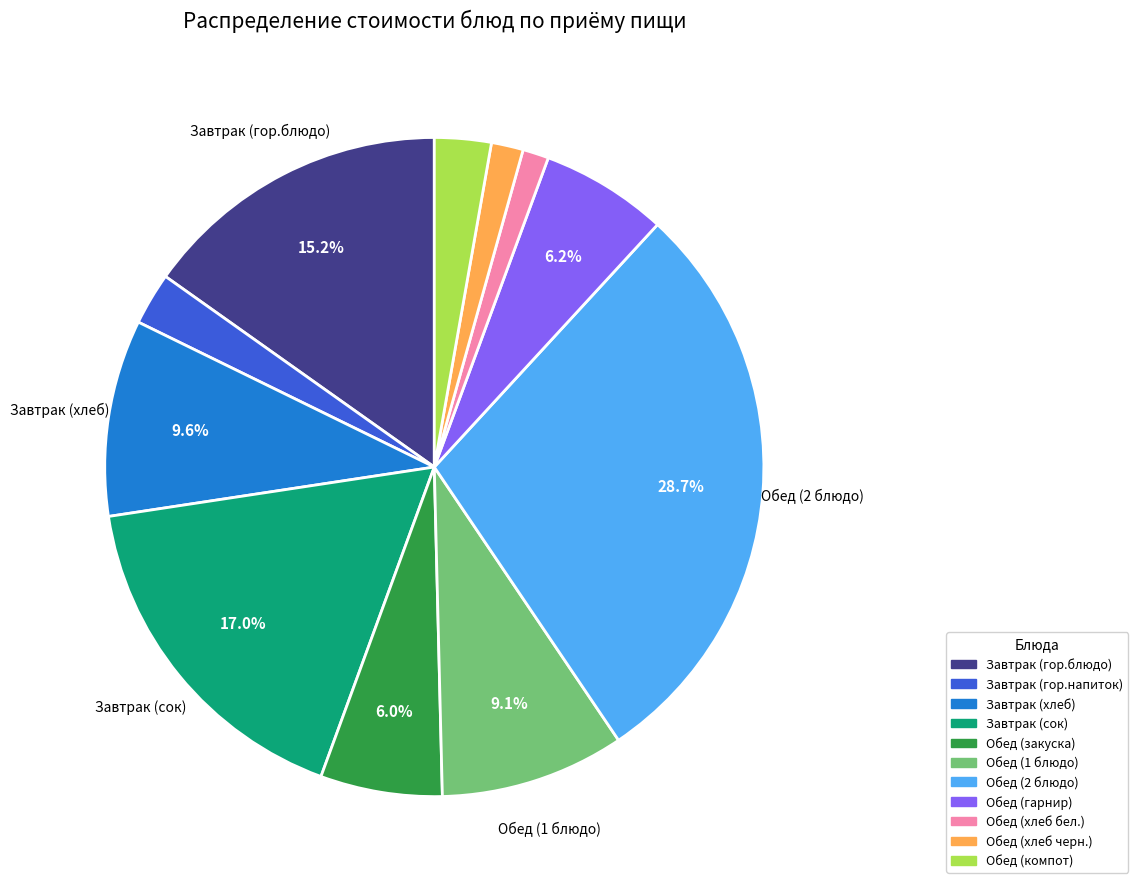

What is the total percentage of Обед (1 блюдо) and Завтрак (хлеб)?

18.7%